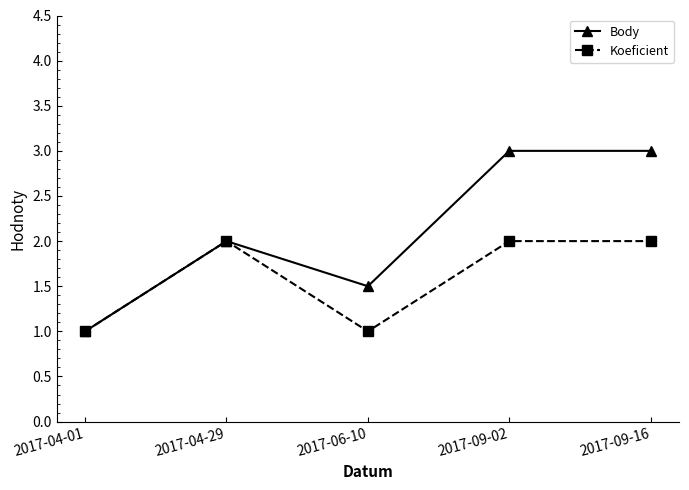

Does the chart have visible grid lines?

No